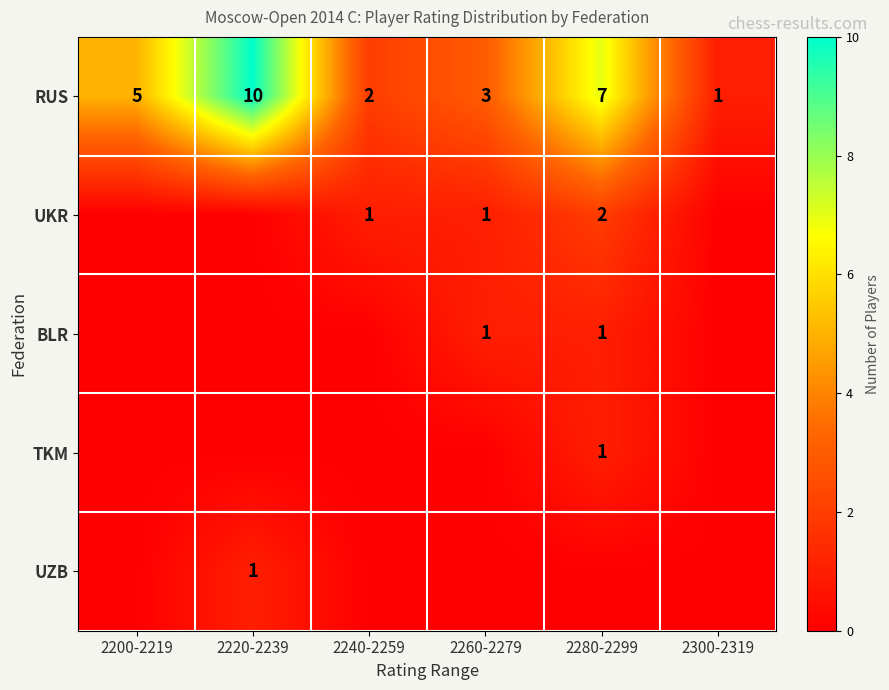

At which label is RUS closest to 5?

2200-2219